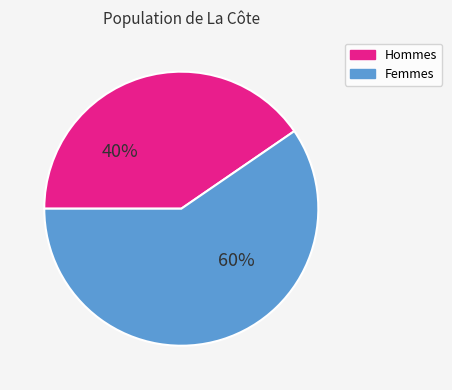

What is the smallest slice in the pie chart?

Hommes